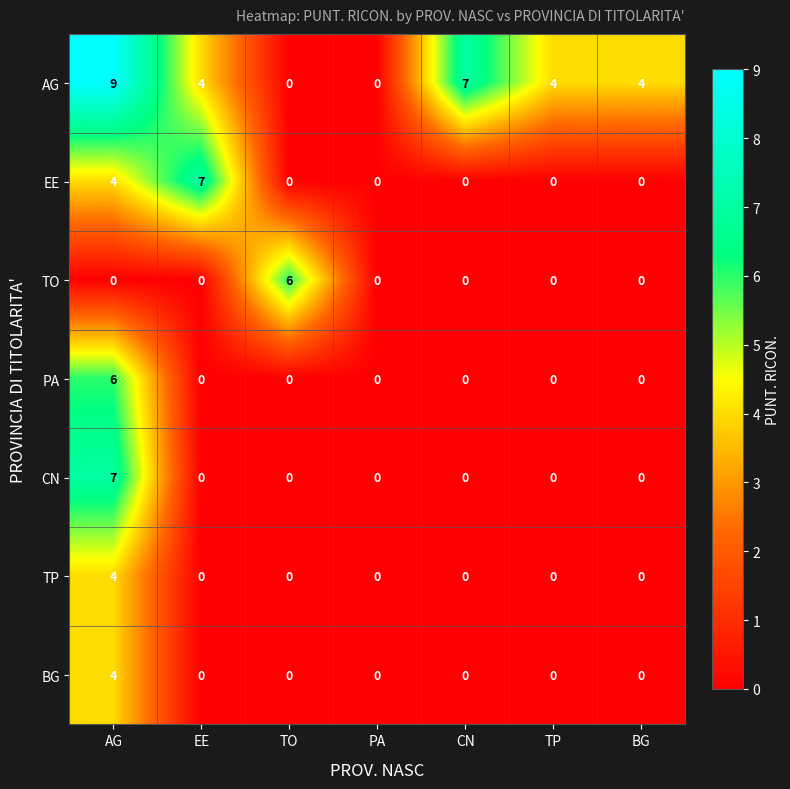

Which category has the highest value across all series?

AG